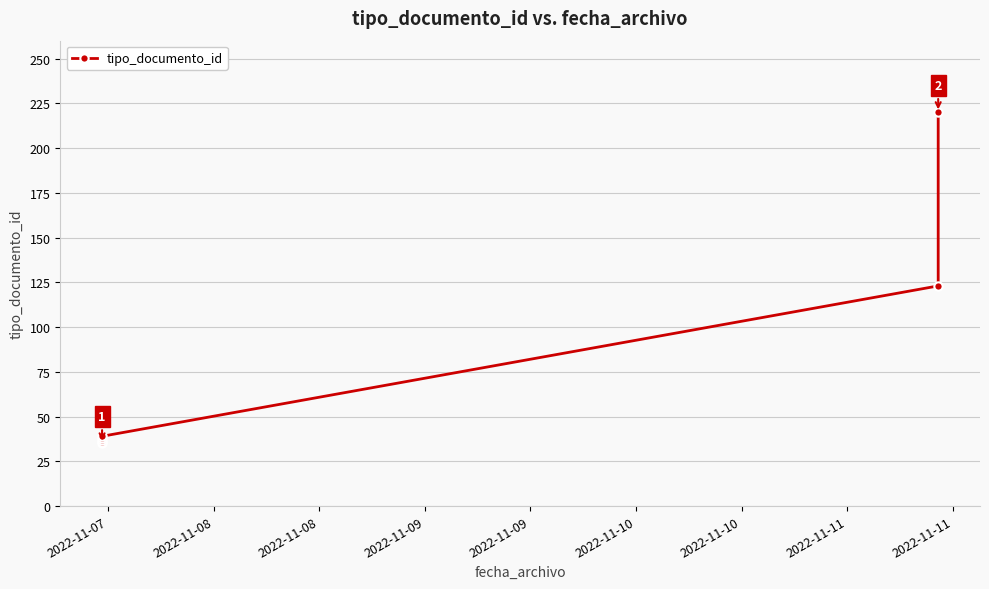

What is the smallest value displayed?

35